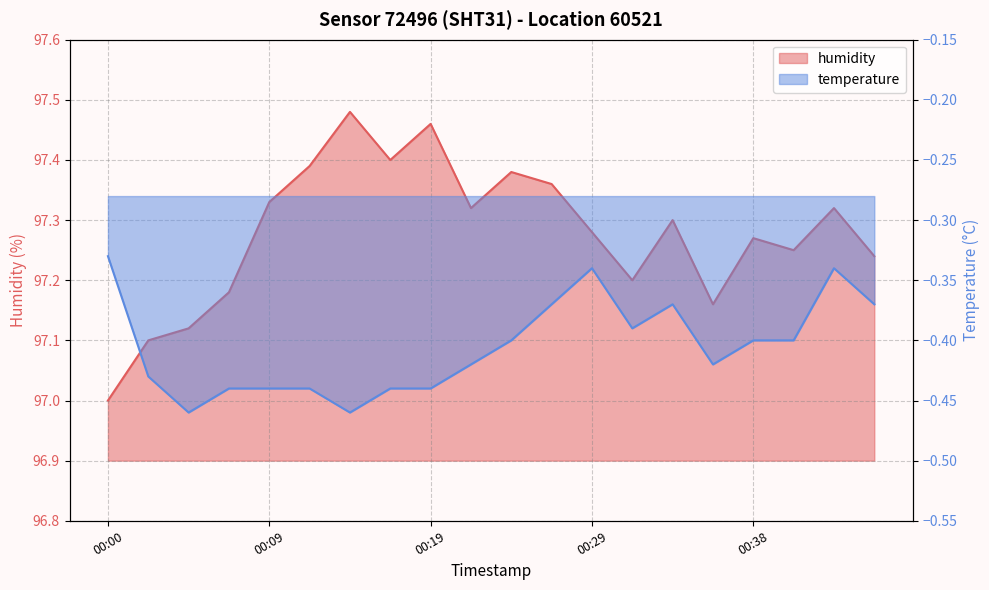

What is the sum of the values at 00:00 and 00:34?

194.3